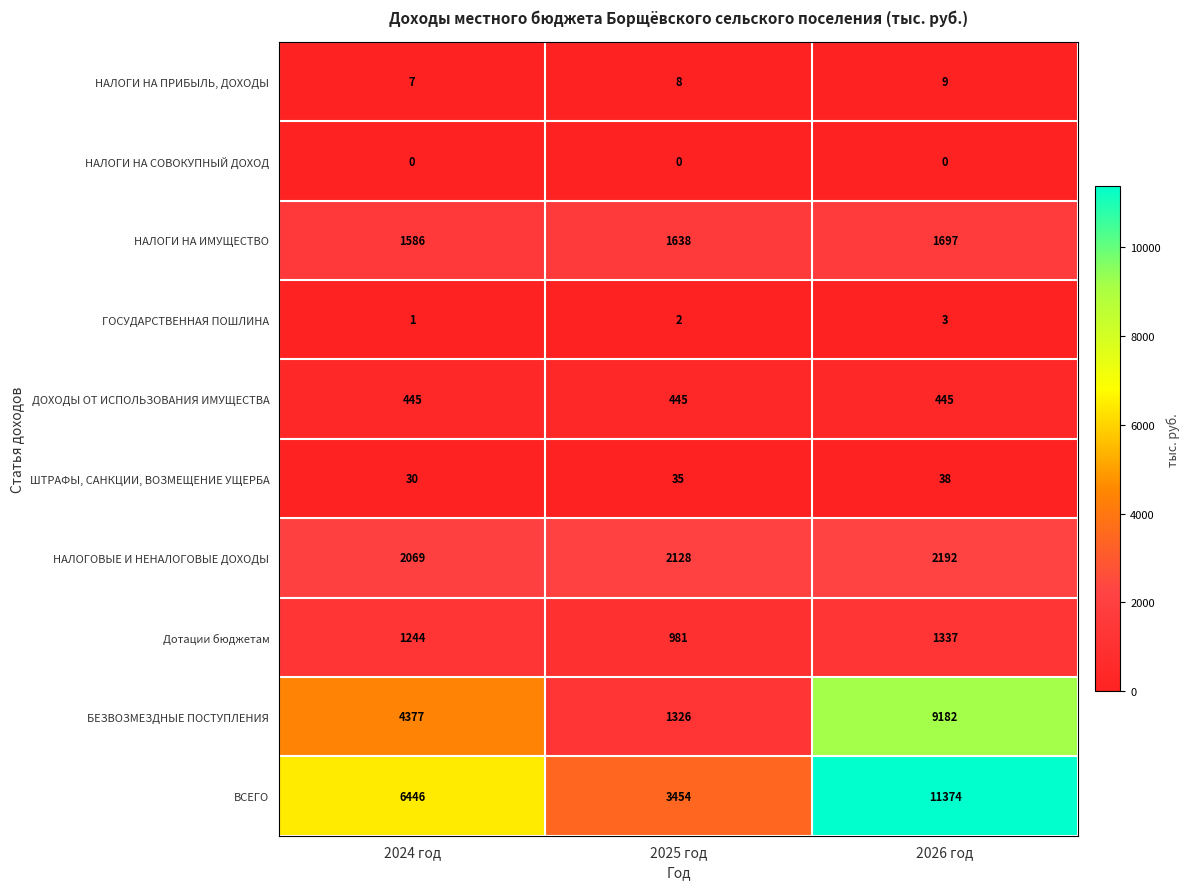

At which category does the chart reach its peak across all series?

2026 год